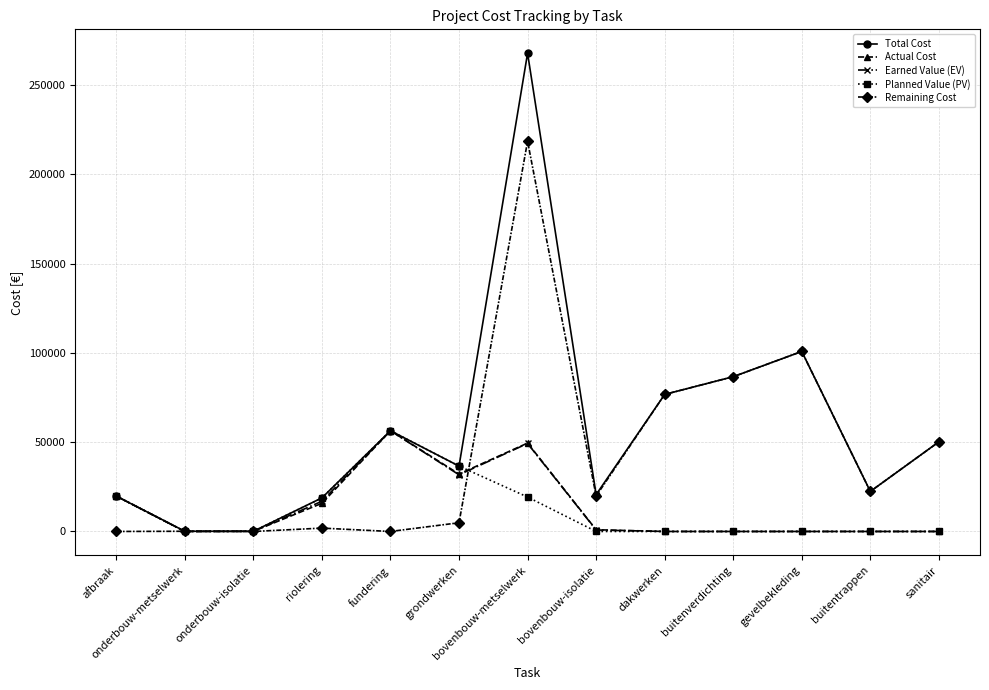

Which series changed the most between onderbouw-isolatie and gevelbekleding?

Remaining Cost